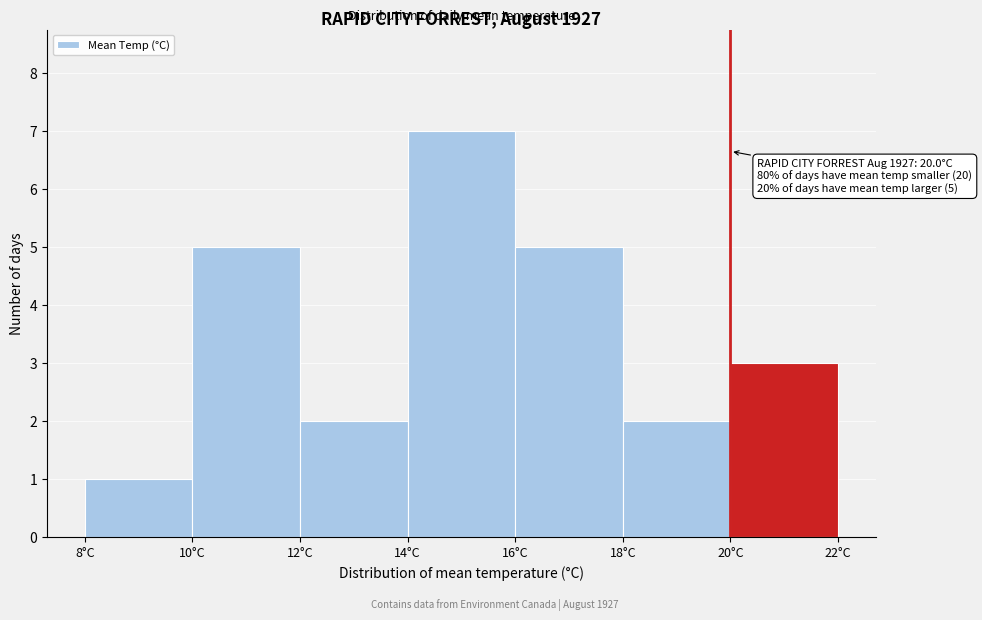

Which range on the x-axis has the tallest bar?

14 to 16